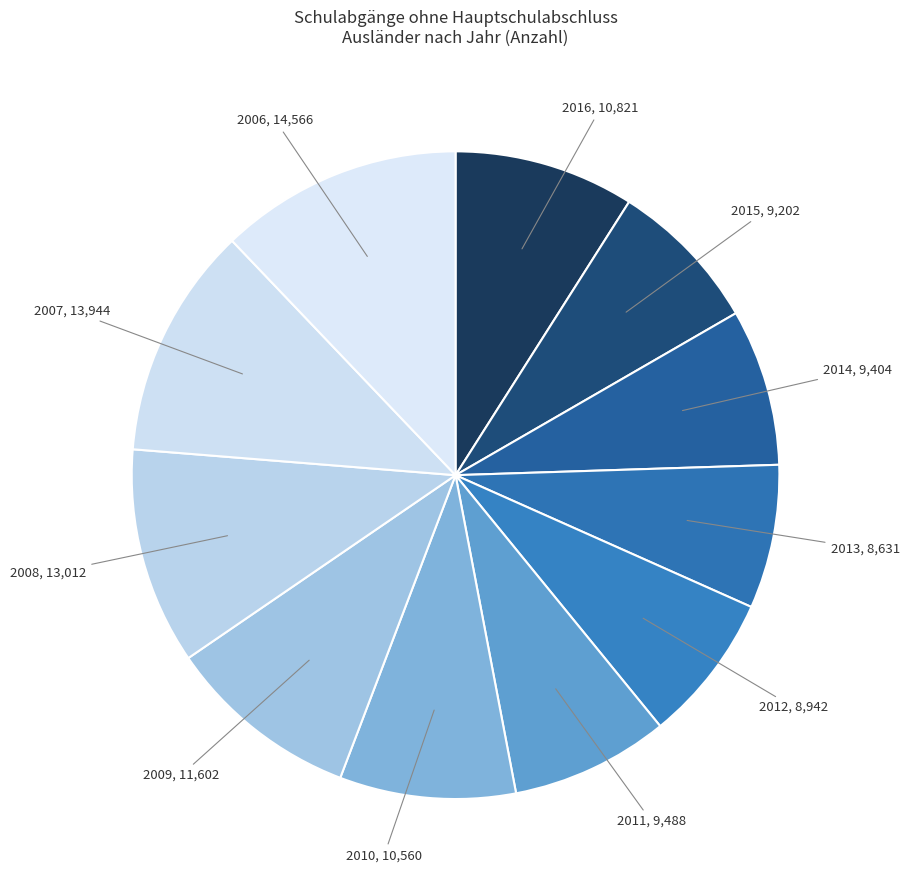

What is the largest slice in the pie chart?

2006